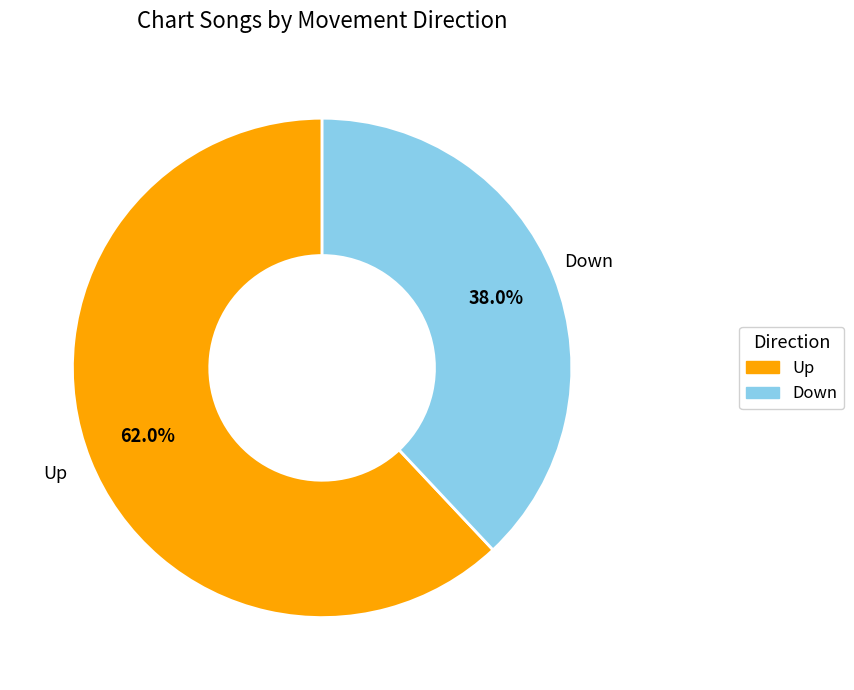

To the nearest percent, what is the average slice percentage?

50%